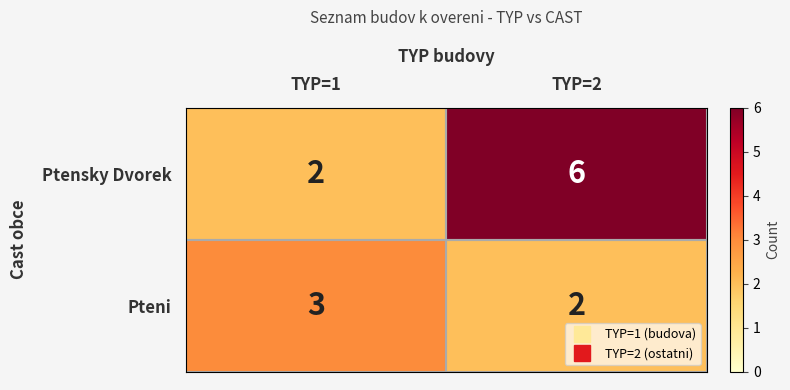

How many categories are shown in the chart?

2